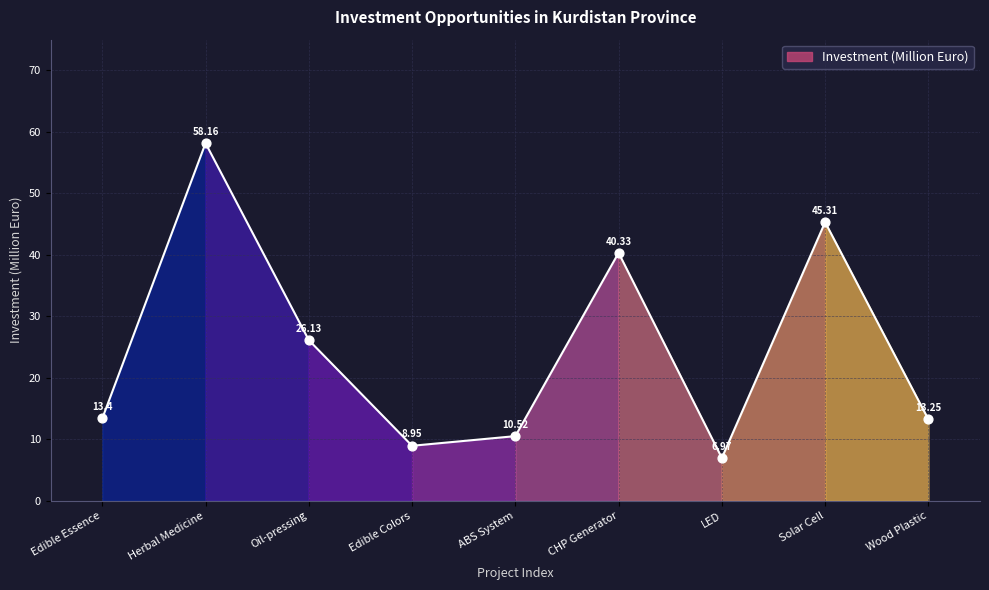

Which has a higher value, LED or Wood Plastic?

Wood Plastic